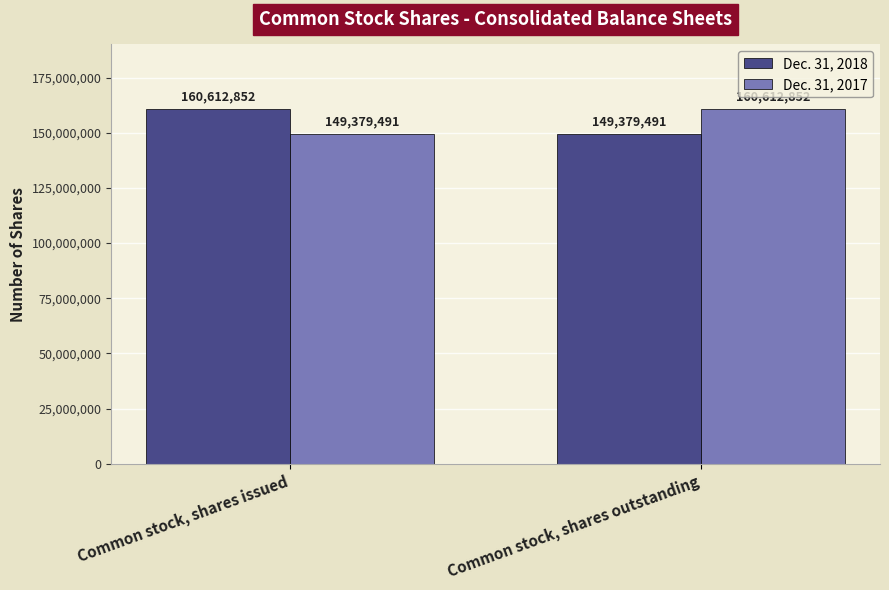

Does the chart contain any negative values?

No